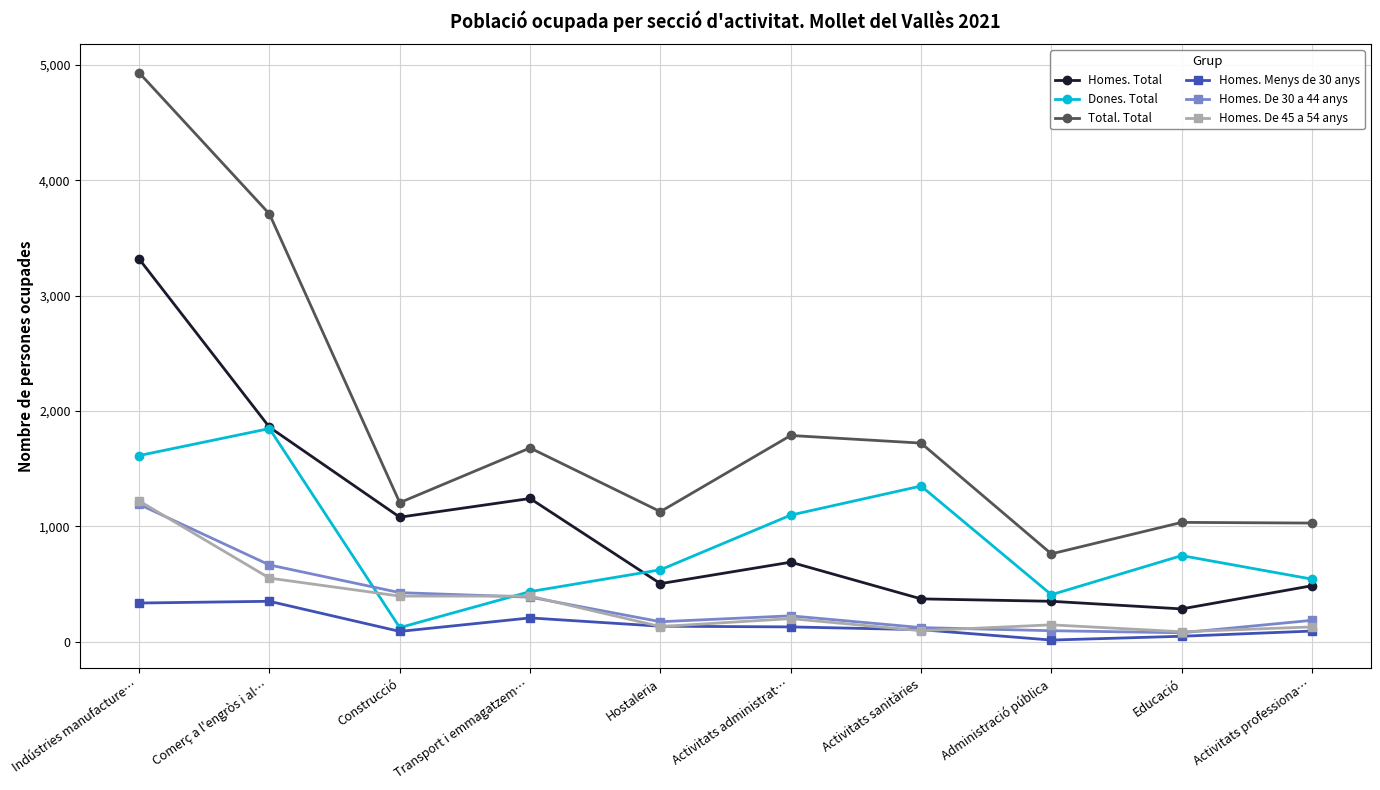

True or false: Homes. Menys de 30 anys and Total. Total cross at least once.

False